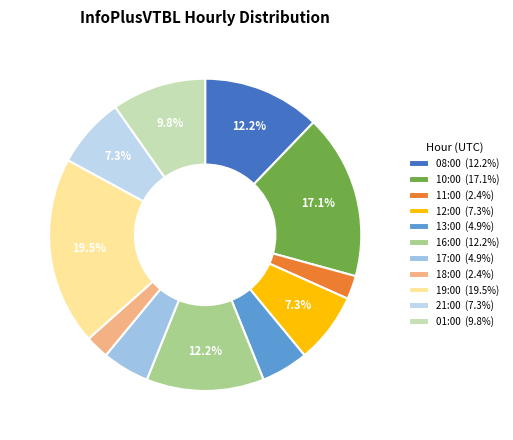

How many slices are in this pie chart?

11